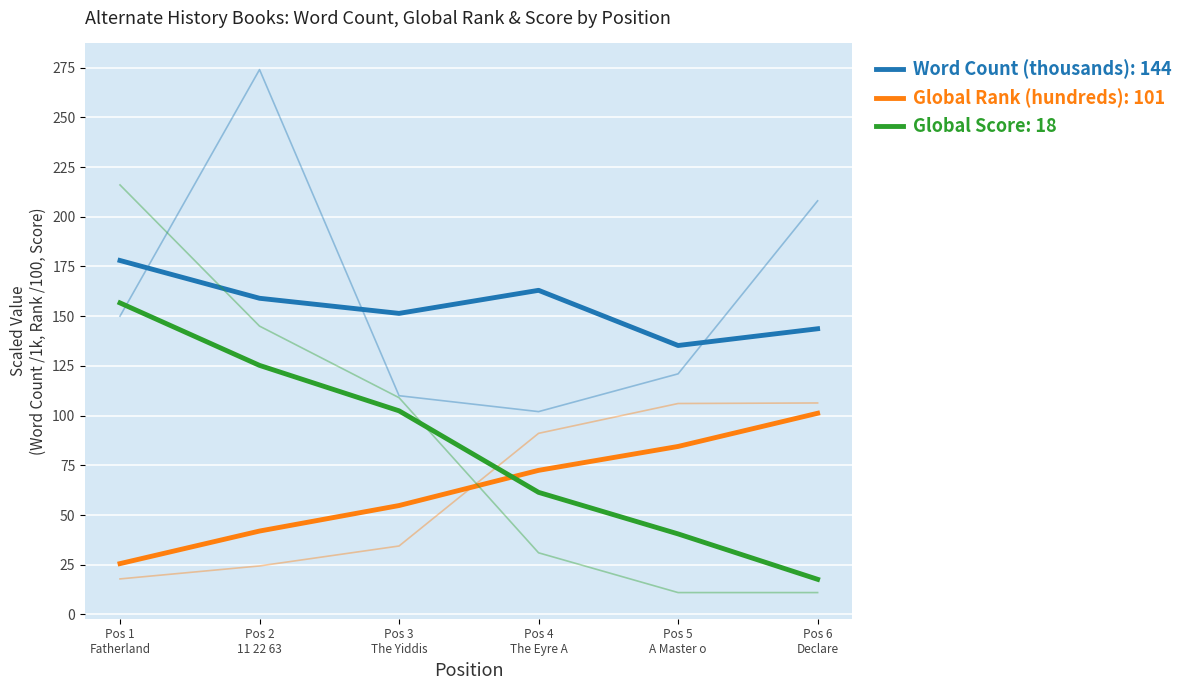

What is the difference between the highest and lowest values at Pos 5 A Master o?

110.0